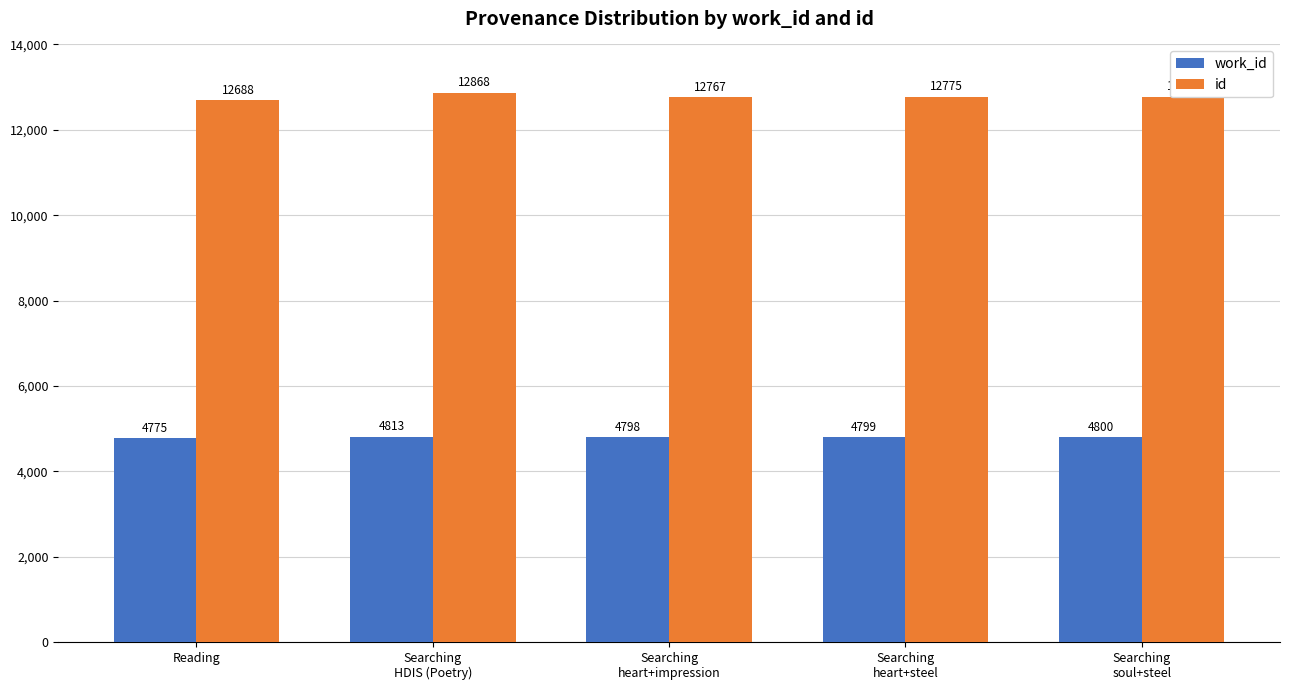

What is the difference between the work_id values at Searching
heart+impression and Searching
soul+steel?

2